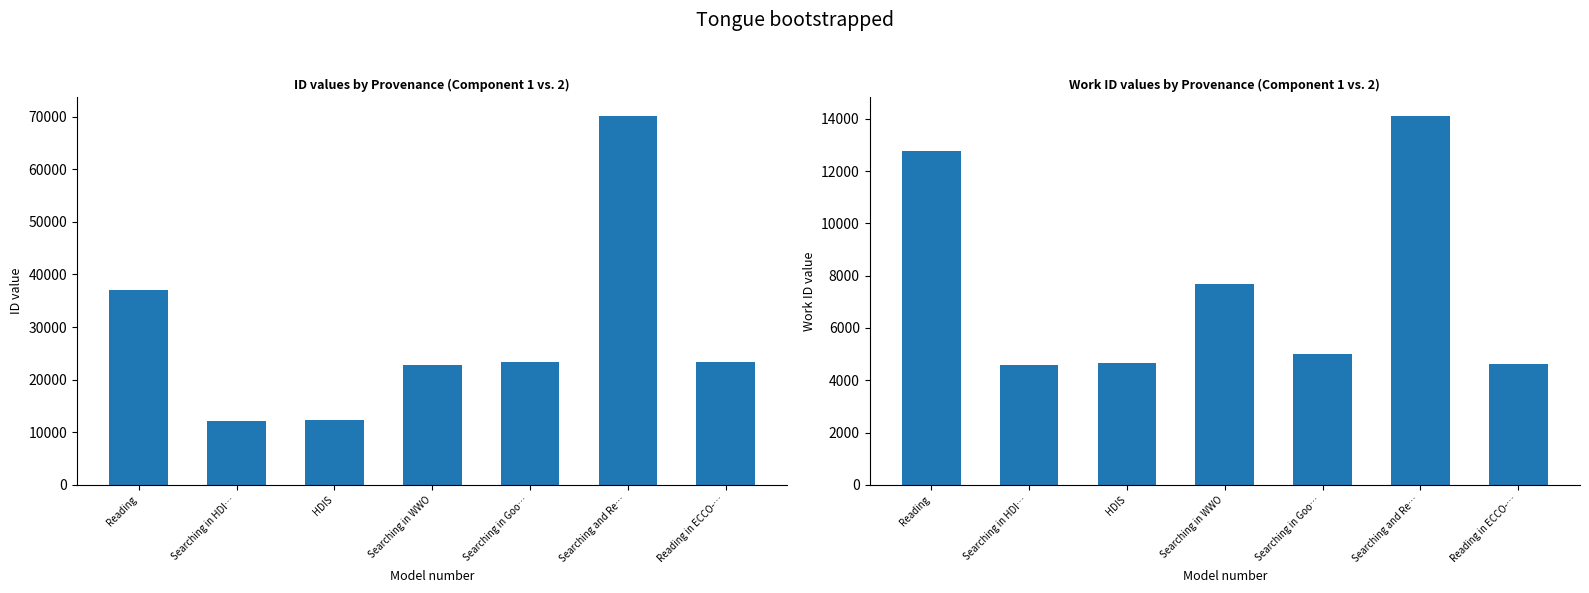

What is the minimum value shown in the chart?

4598